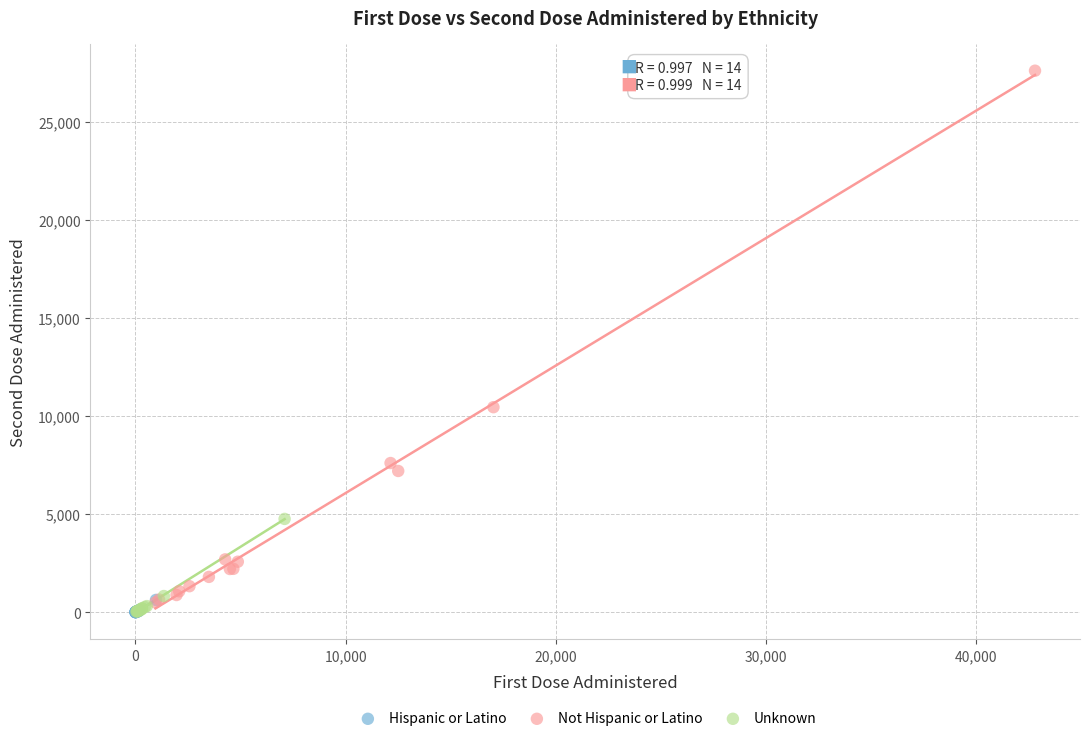

Which series has the widest spread of Y values?

Not Hispanic or Latino